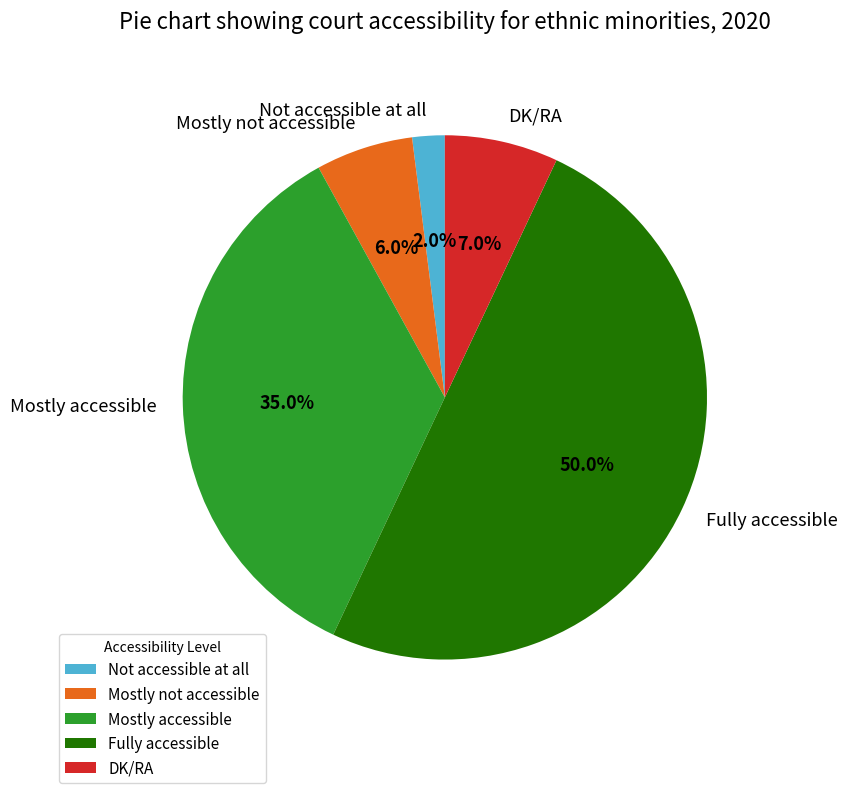

To the nearest percent, what portion does DK/RA represent?

7%